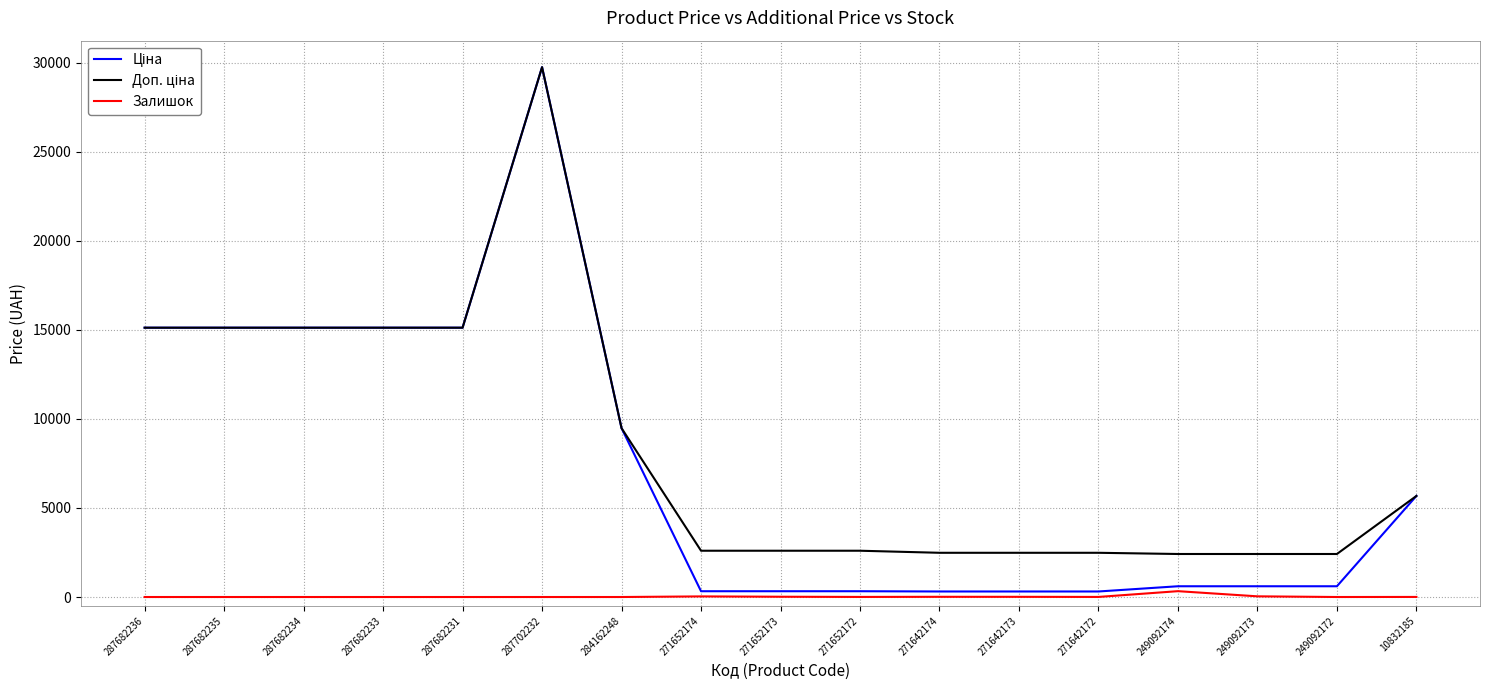

Where does the Залишок series first go above 4?

271652174